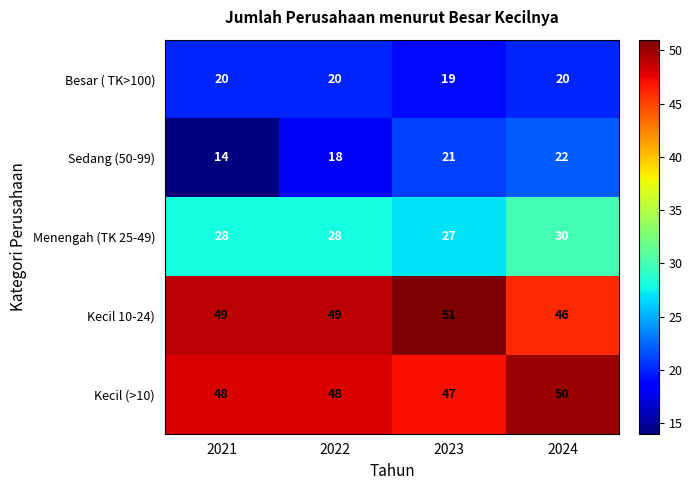

The value of Kecil (>10) at 2023 is 27. True or false?

False